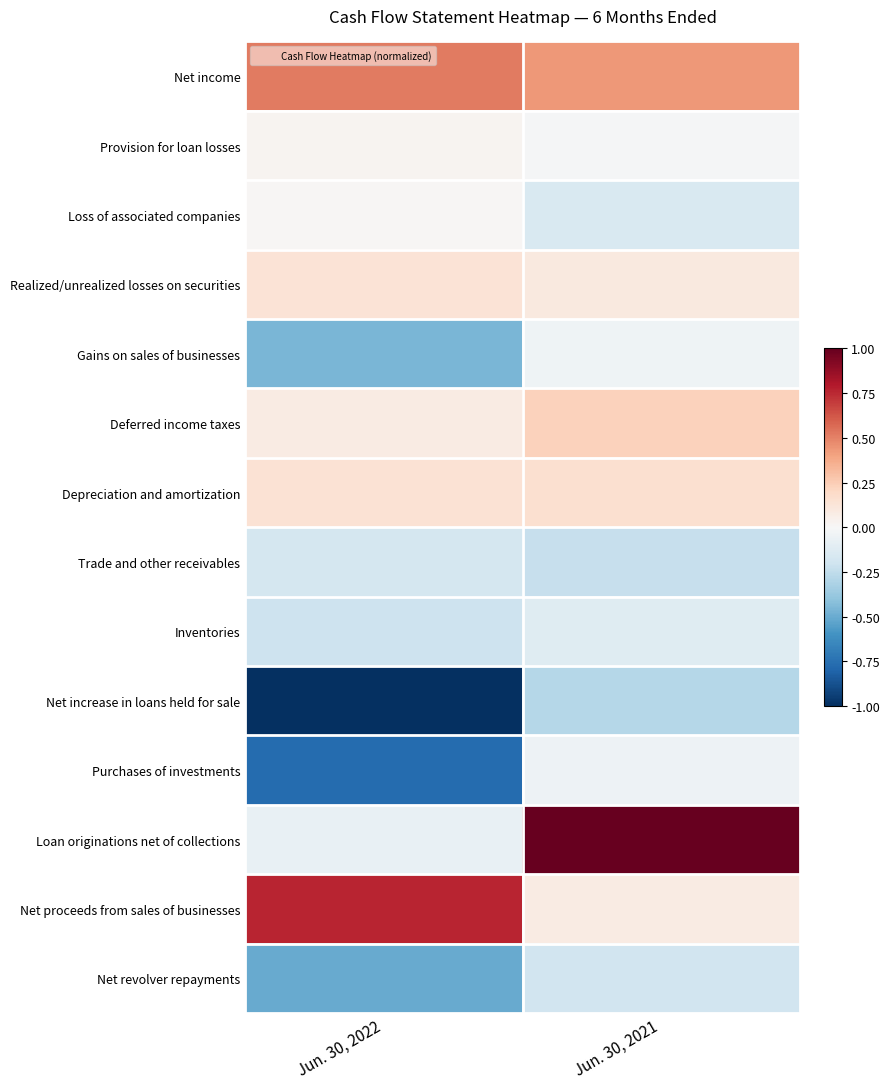

Count the number of categories in the chart.

2